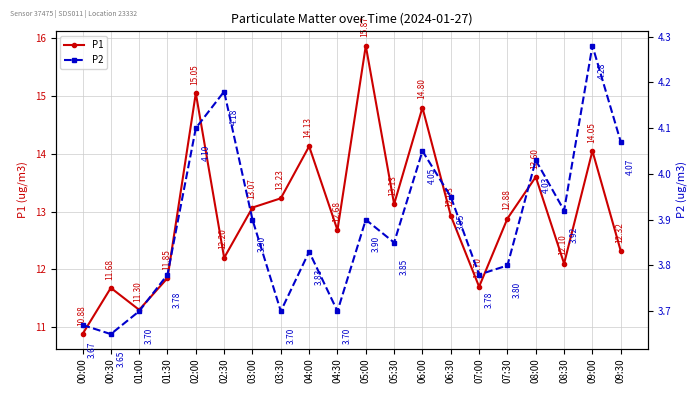

Where does the P1 series first go above 12?

02:00